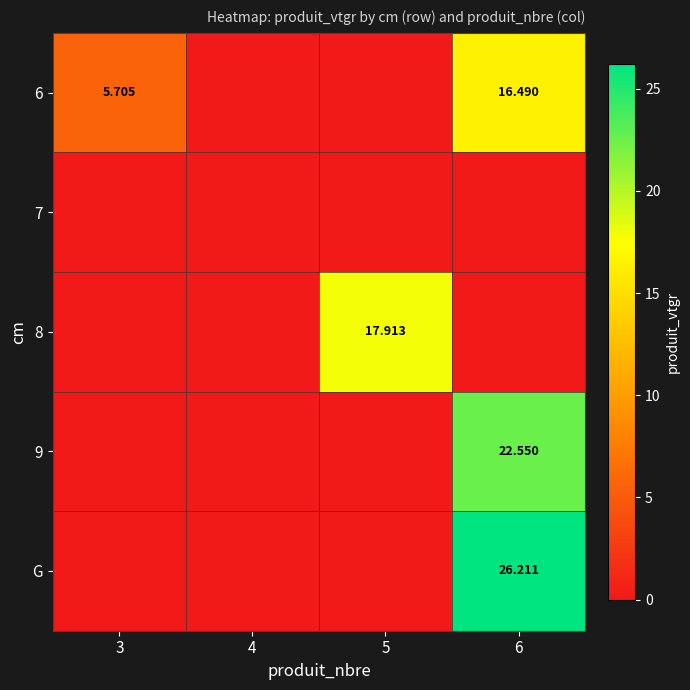

Which has a higher value, 3 or 6?

6